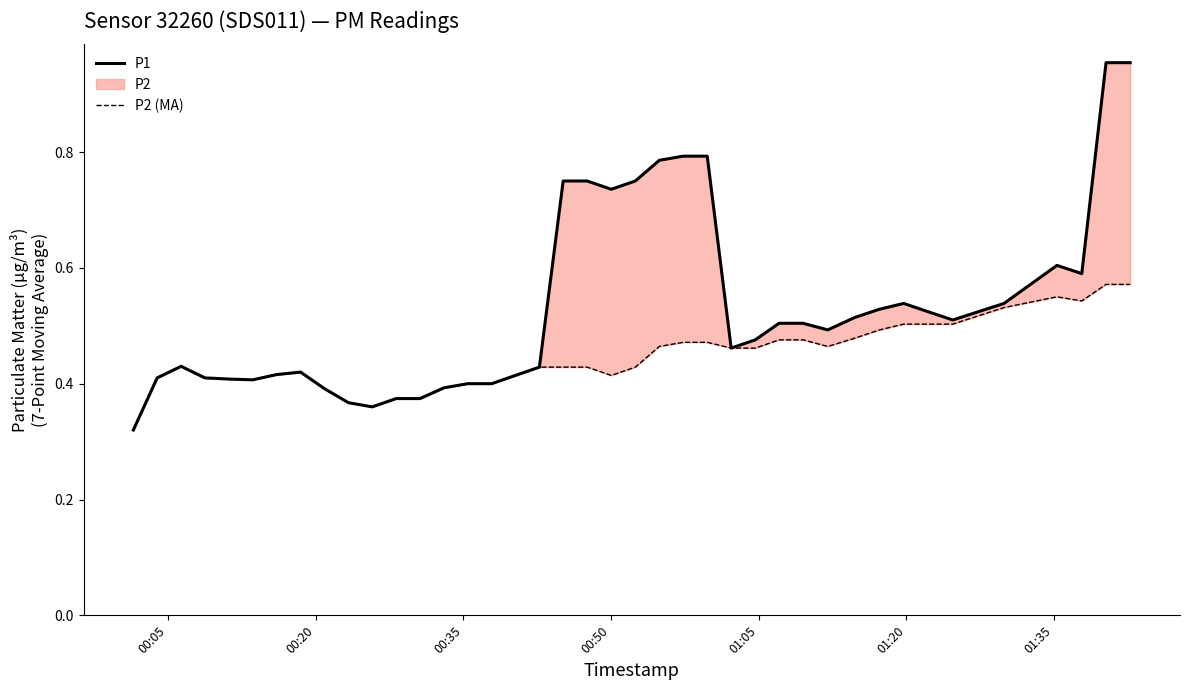

Which series has the widest spread of values?

P1